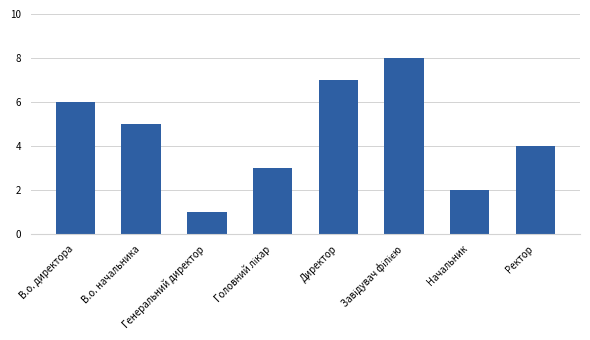

What is the difference between the second highest and second lowest values?

5